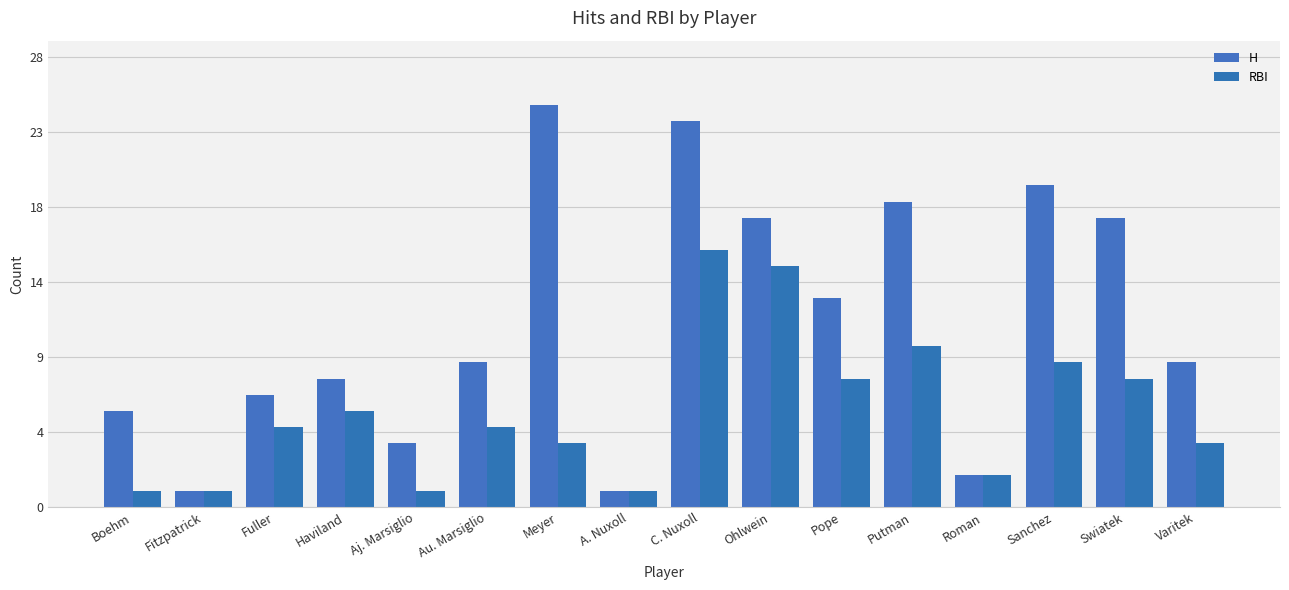

Which has a higher value, Swiatek or Aj. Marsiglio?

Swiatek